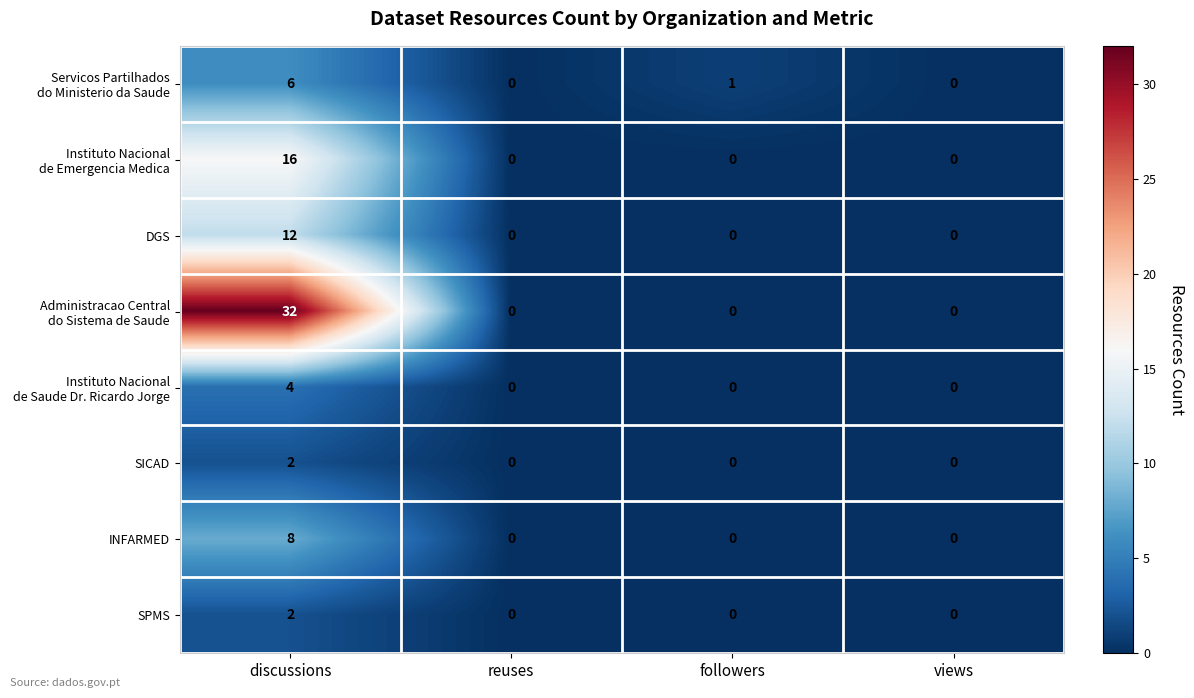

The value of SICAD at reuses is 1. True or false?

False